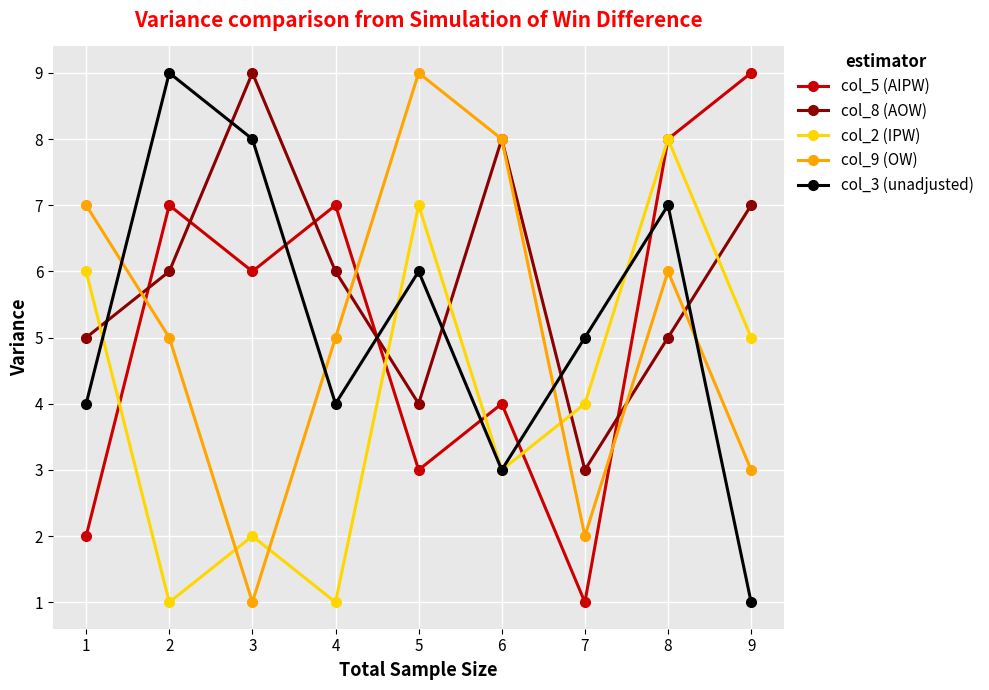

What is the maximum value shown in the chart?

9